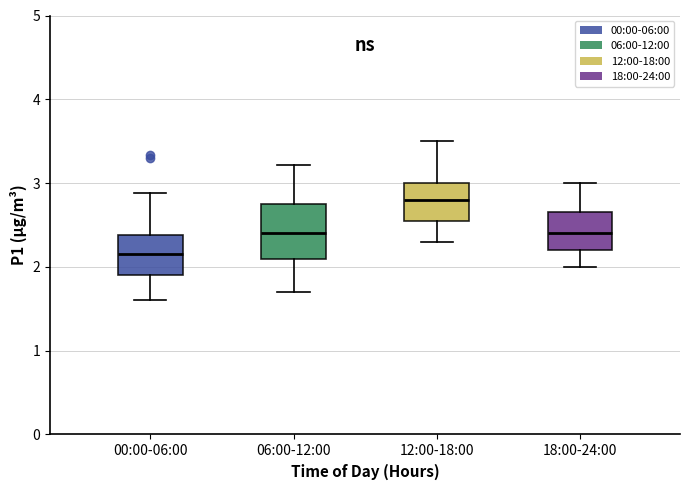

Reading left to right, transcribe this box plot: for each box, give where its median line is, the range the box spans, and where its two whiskers end, as read against the y-axis. The values are not printed on the chart, so give them approximately, as read against the axis.

00:00-06:00: median 2.2, box 1.9 to 2.4, whiskers 1.6 to 2.9
06:00-12:00: median 2.4, box 2.1 to 2.8, whiskers 1.7 to 3.2
12:00-18:00: median 2.8, box 2.6 to 3.0, whiskers 2.3 to 3.5
18:00-24:00: median 2.4, box 2.2 to 2.7, whiskers 2.0 to 3.0